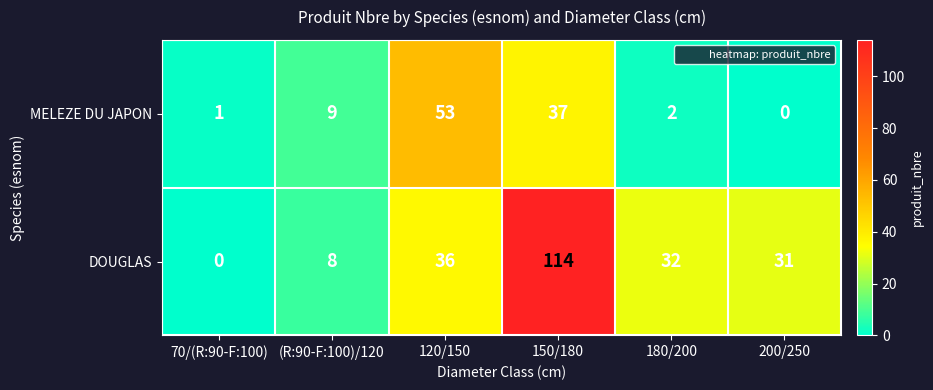

At which label is DOUGLAS closest to 57?

120/150